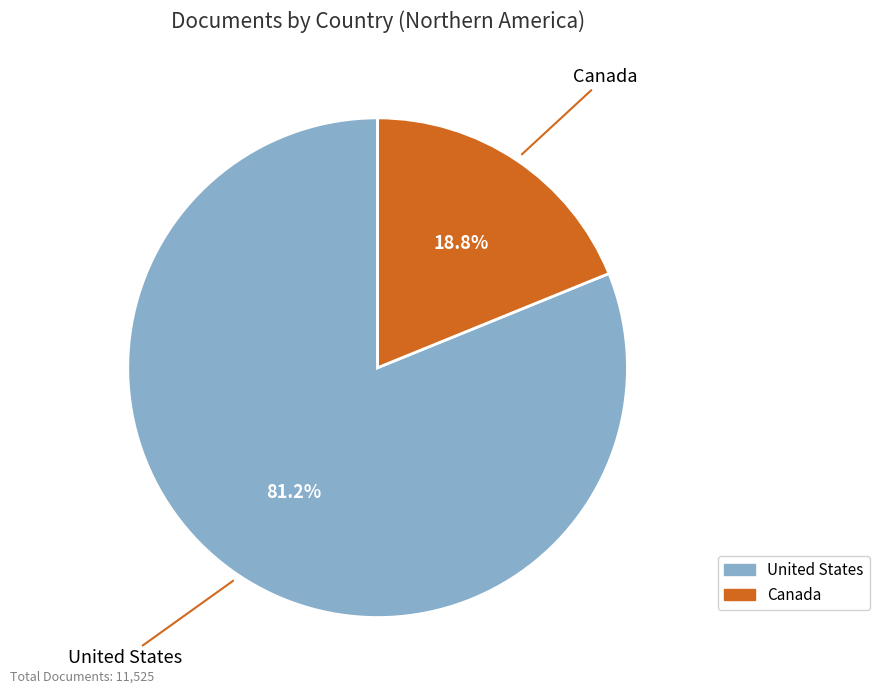

Approximately how many times larger is the value at Canada compared to United States?

0.2